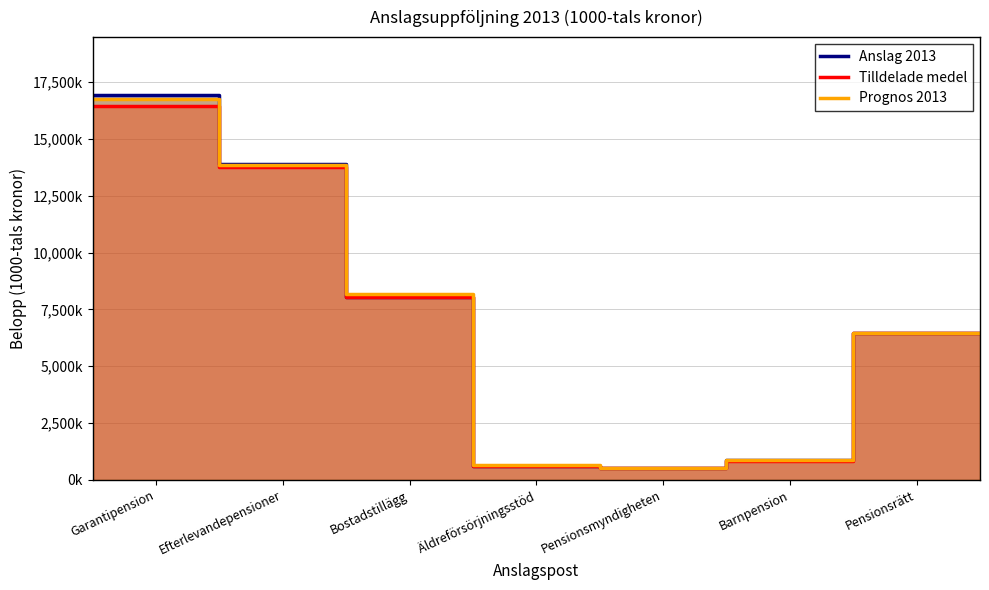

Which has a higher value, Barnpension or Bostadstillägg?

Bostadstillägg